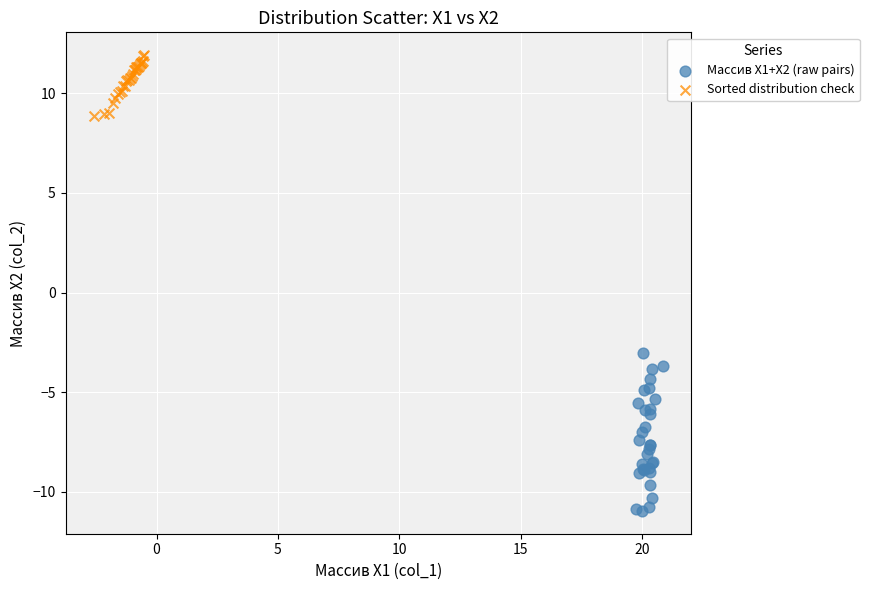

Which series contains the highest Y value?

Sorted distribution check